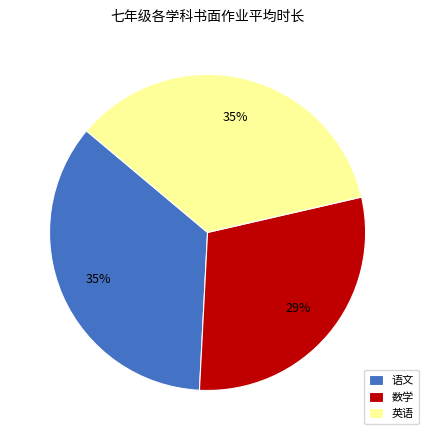

What is the smallest slice in the pie chart?

数学